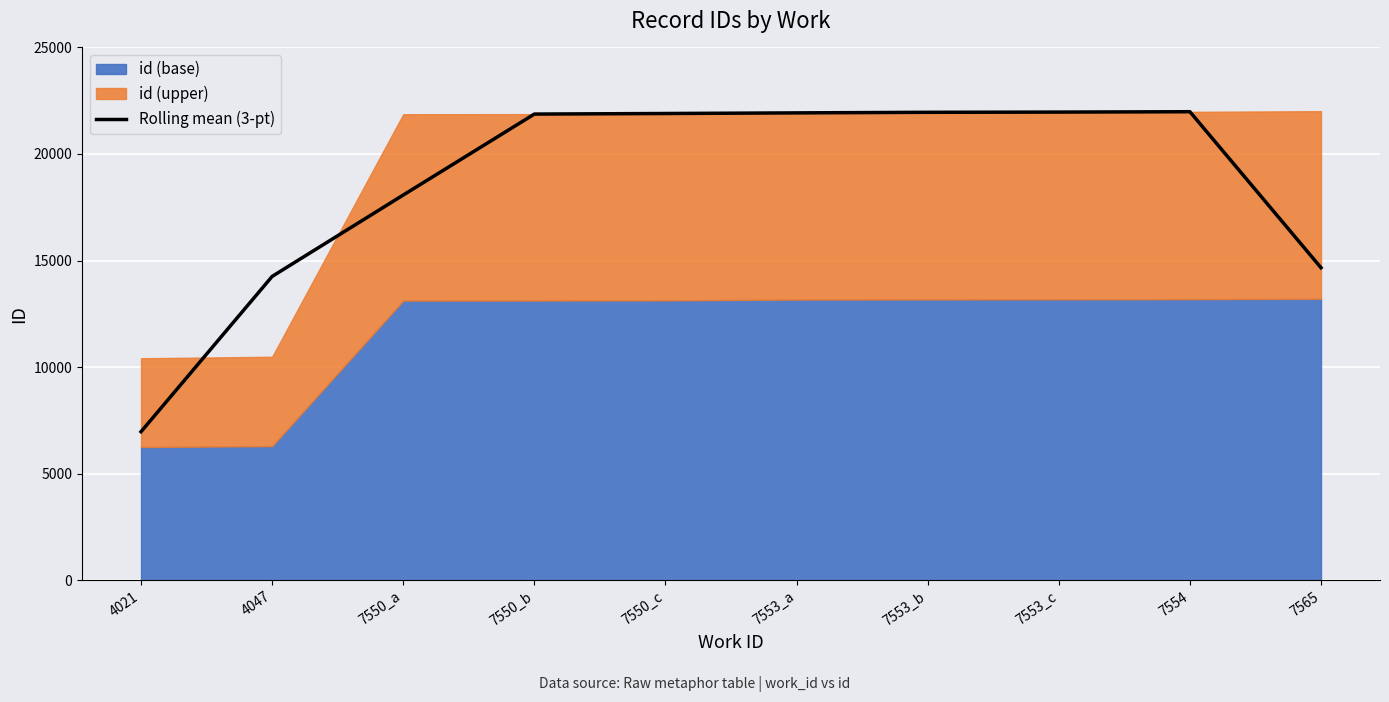

What is the minimum value shown in the chart?

6965.7